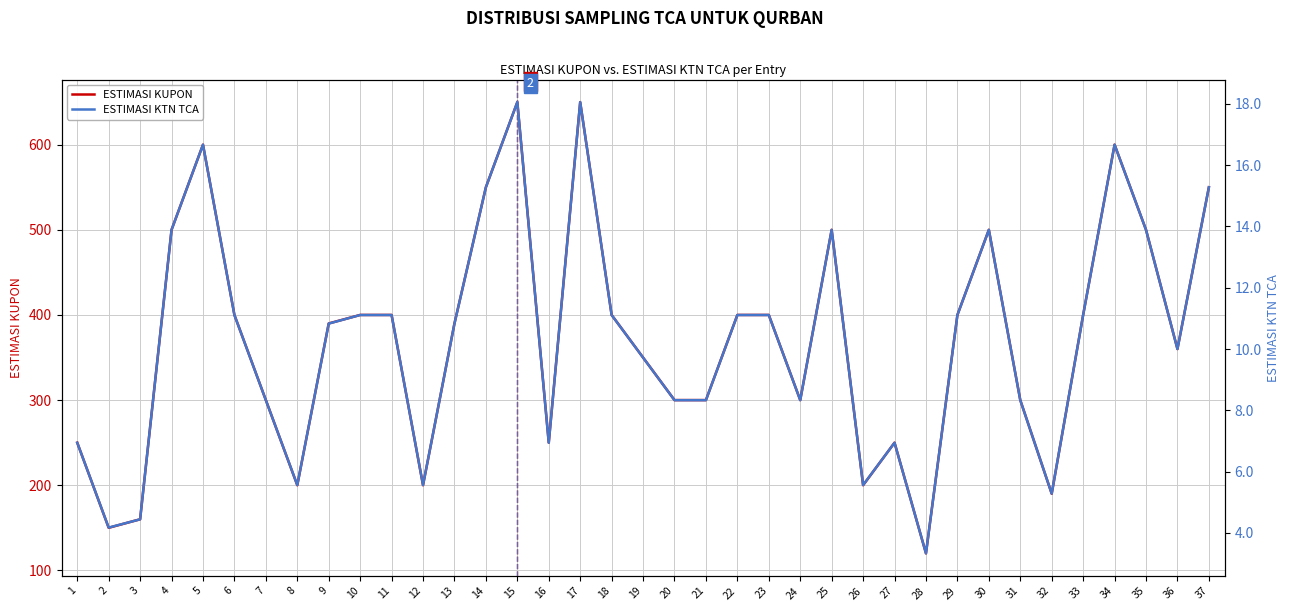

Which series has the largest total across all categories?

ESTIMASI KUPON